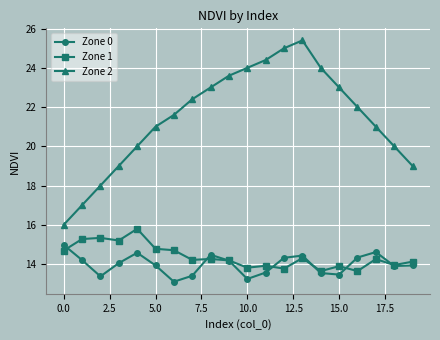

What are all the series names shown in the legend?

Zone 0, Zone 1, Zone 2